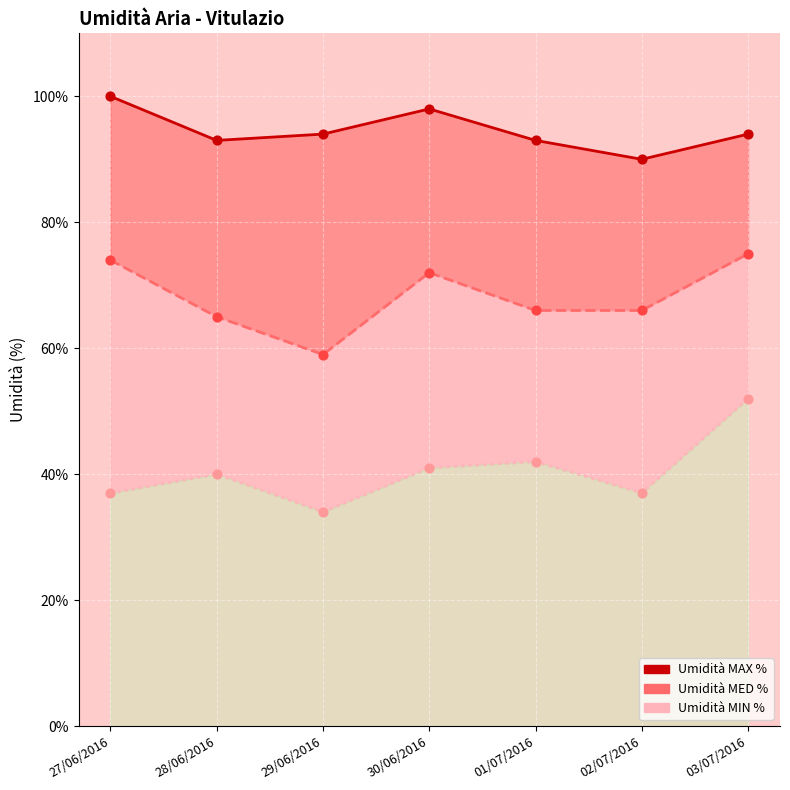

At how many categories does at least one series exceed 69?

7